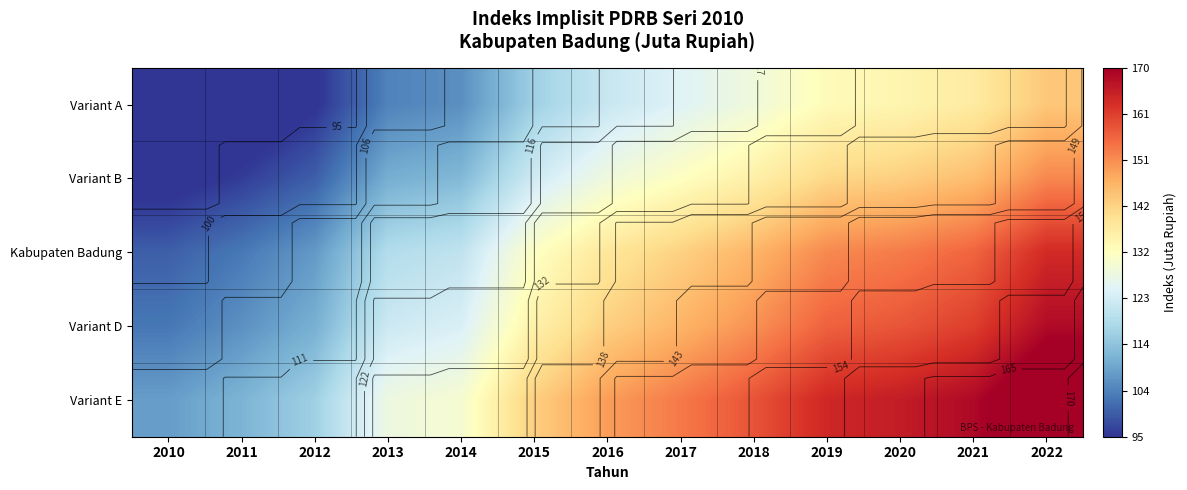

Is the value of Variant E at 2015 greater than the value of Variant B at 2017?

Yes